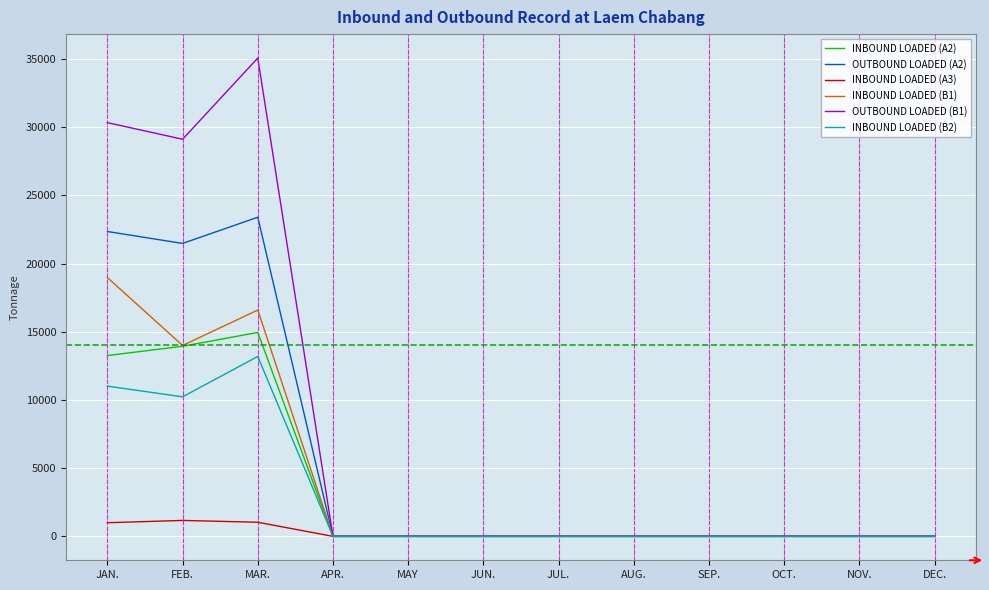

Is the value of INBOUND LOADED (B1) at AUG. greater than the value of OUTBOUND LOADED (B1) at MAR.?

No